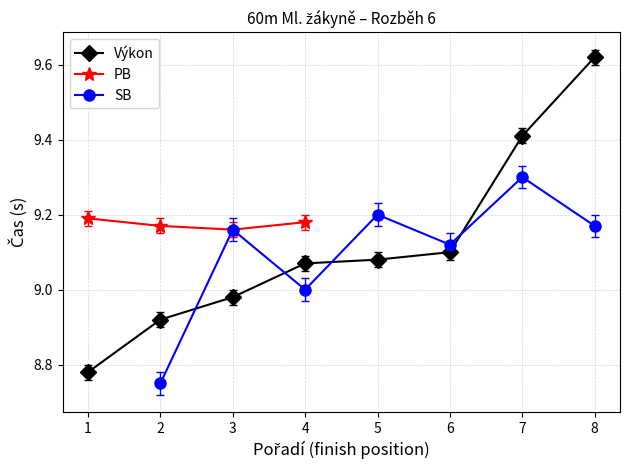

Is this an area chart (filled region under the line)?

No